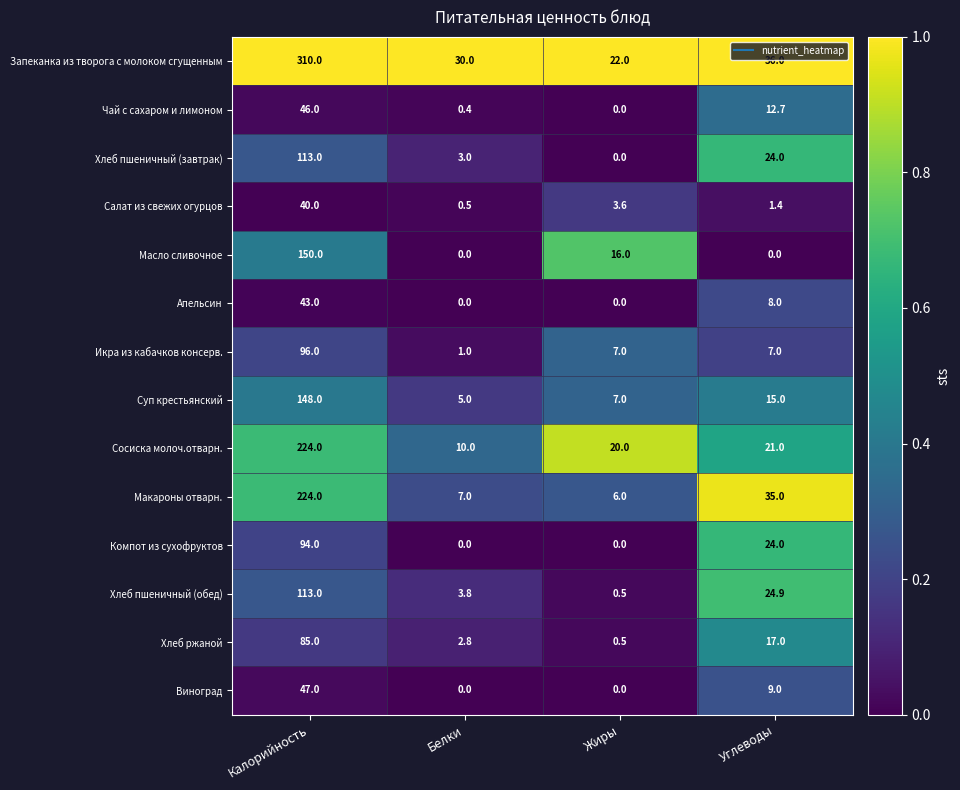

Where is Виноград nearest to the value 23?

Углеводы